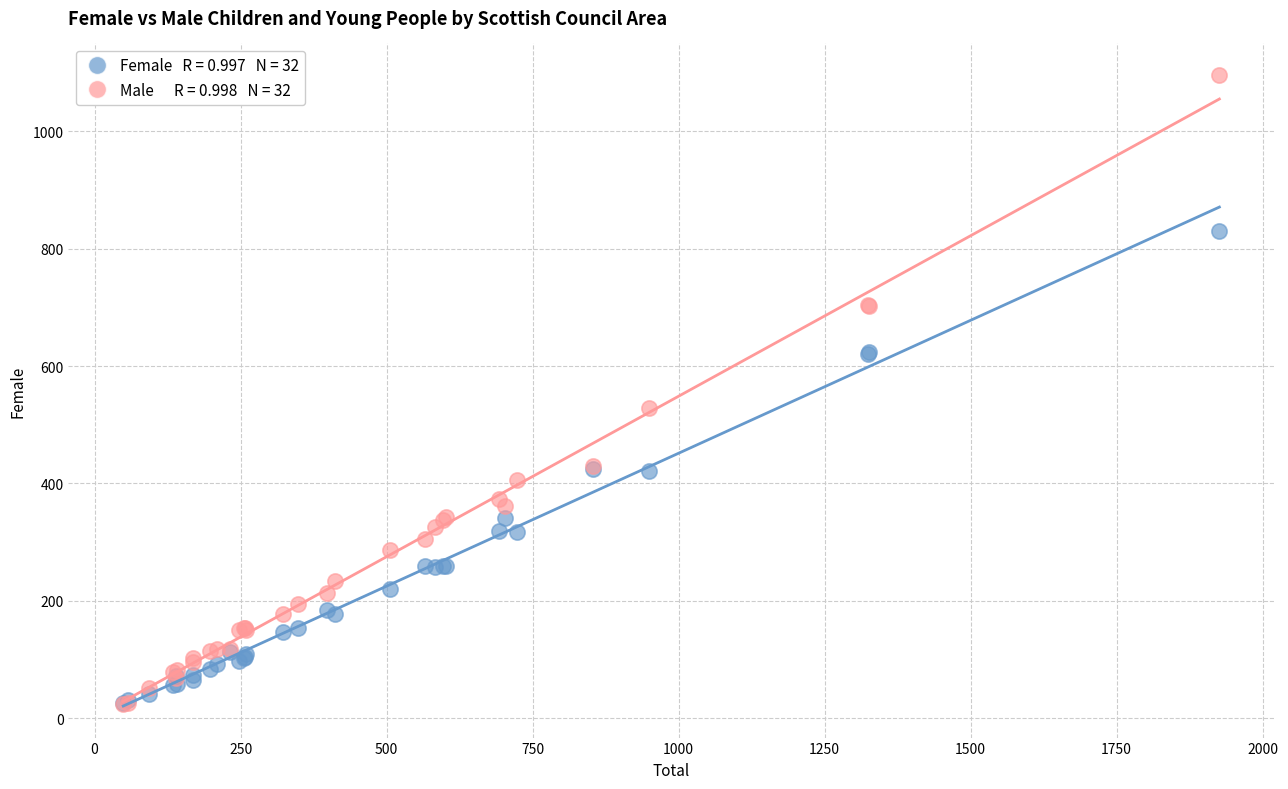

Across all series, what Y value is closest to 560?

528